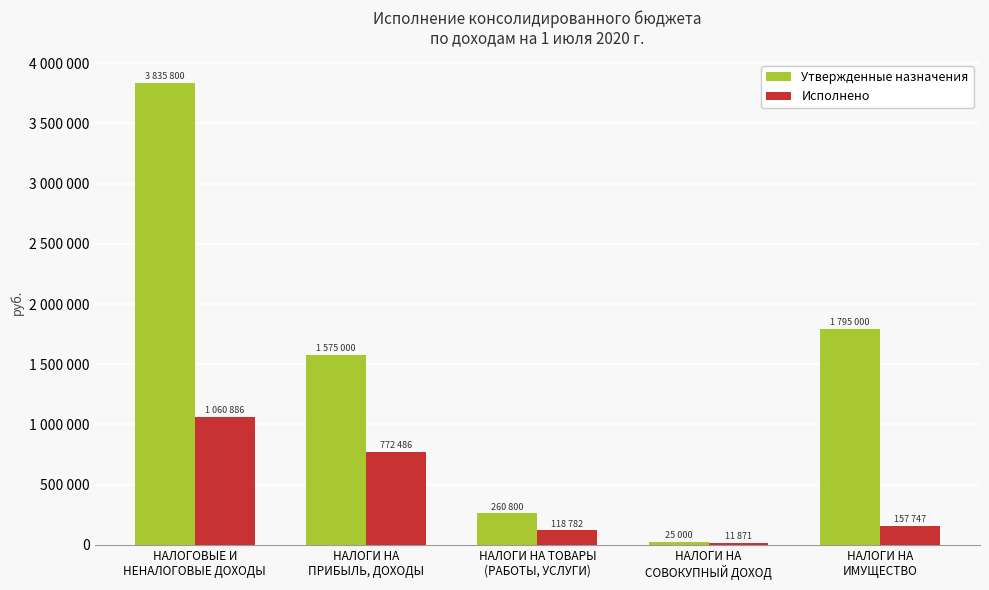

Rank the categories by Утвержденные назначения value from highest to lowest.

НАЛОГОВЫЕ И
НЕНАЛОГОВЫЕ ДОХОДЫ, НАЛОГИ НА
ИМУЩЕСТВО, НАЛОГИ НА
ПРИБЫЛЬ, ДОХОДЫ, НАЛОГИ НА ТОВАРЫ
(РАБОТЫ, УСЛУГИ), НАЛОГИ НА
СОВОКУПНЫЙ ДОХОД